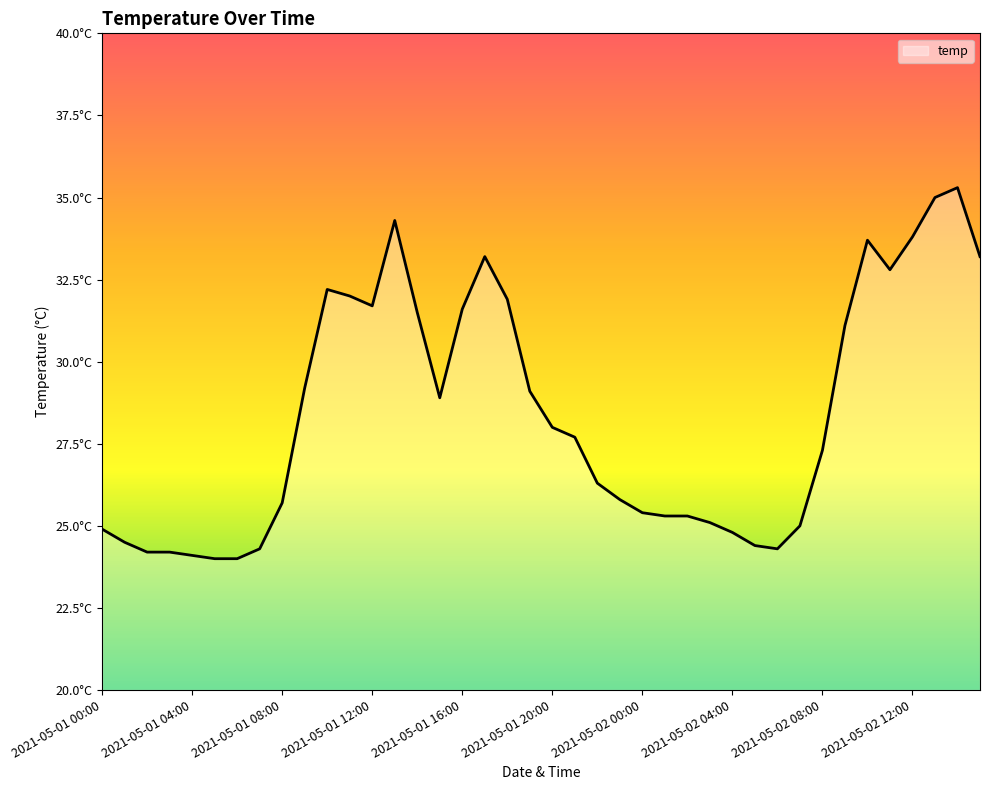

Rank the categories by value from highest to lowest.

38, 37, 13, 36, 34, 17, 39, 35, 10, 11, 18, 12, 16, 14, 33, 2021-05-02 12:00, 19, 15, 20, 21, 32, 22, 23, 2021-05-02 08:00, 24, 25, 26, 27, 31, 2021-05-01 00:00, 28, 2021-05-01 04:00, 29, 2021-05-02 04:00, 30, 2021-05-01 08:00, 2021-05-01 12:00, 2021-05-01 16:00, 2021-05-01 20:00, 2021-05-02 00:00